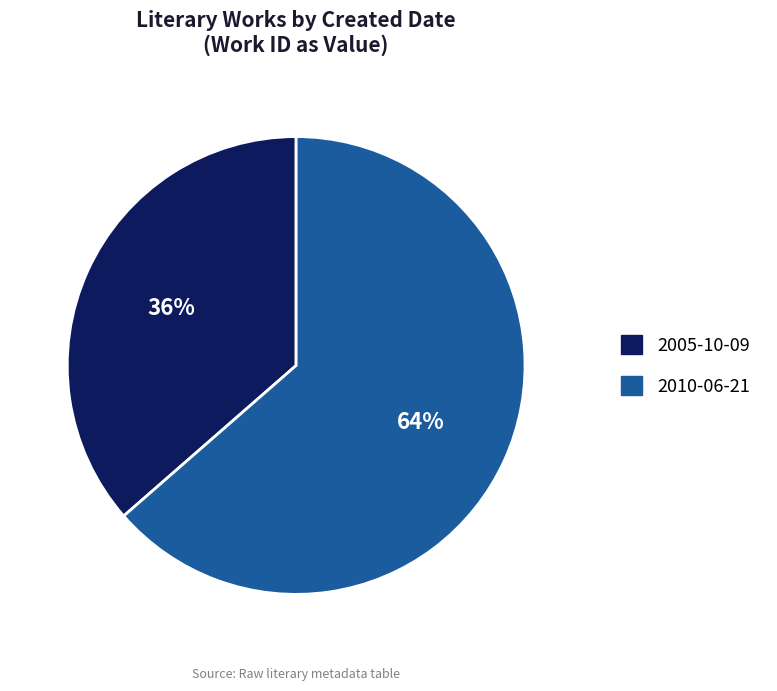

What is the majority slice?

2010-06-21